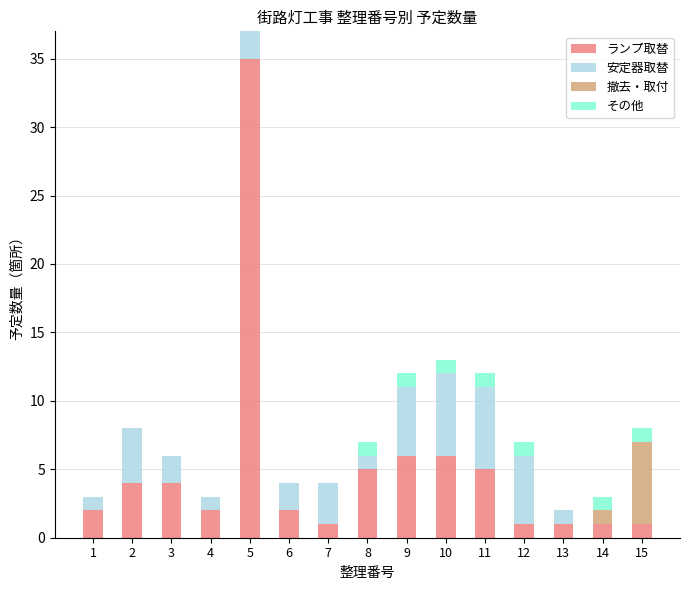

True or false: ランプ取替 has a value of 1 at 12.

True